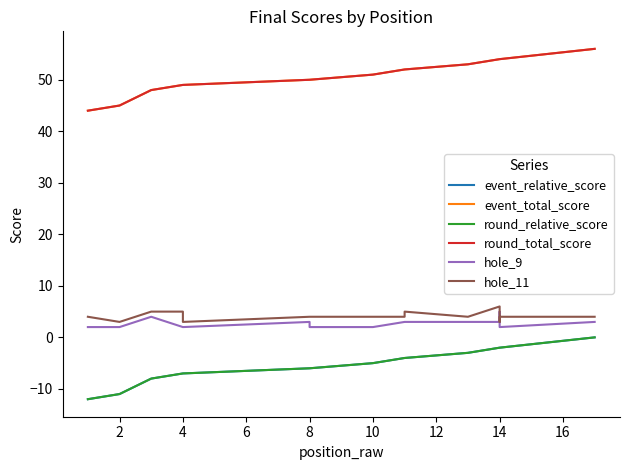

The round_relative_score series shows -3 at 13. True or false?

False